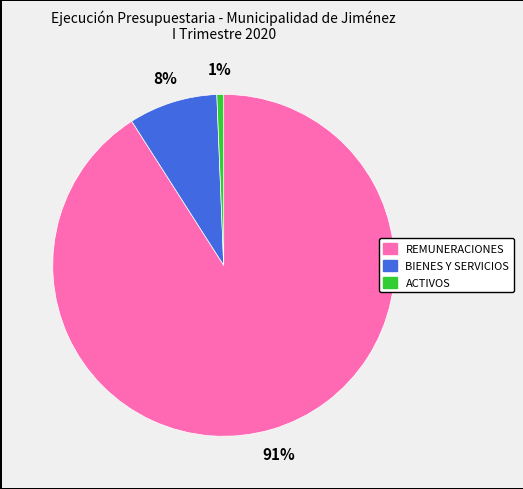

To the nearest percent, what is the average slice percentage?

33%